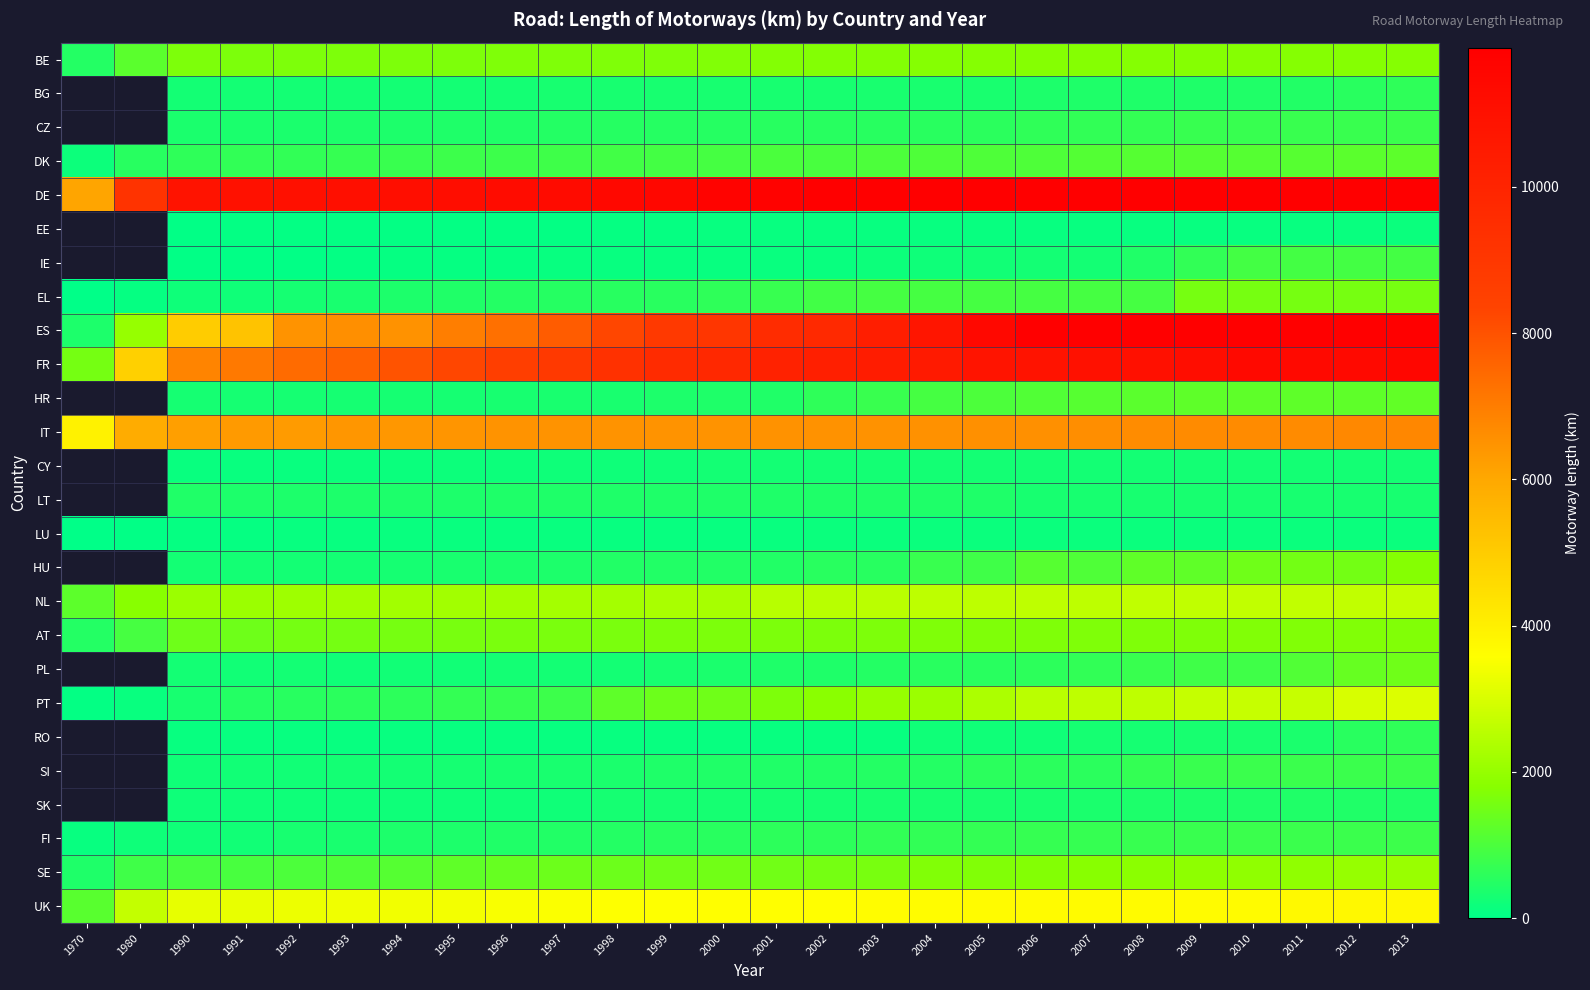

How many series are shown in this chart?

26